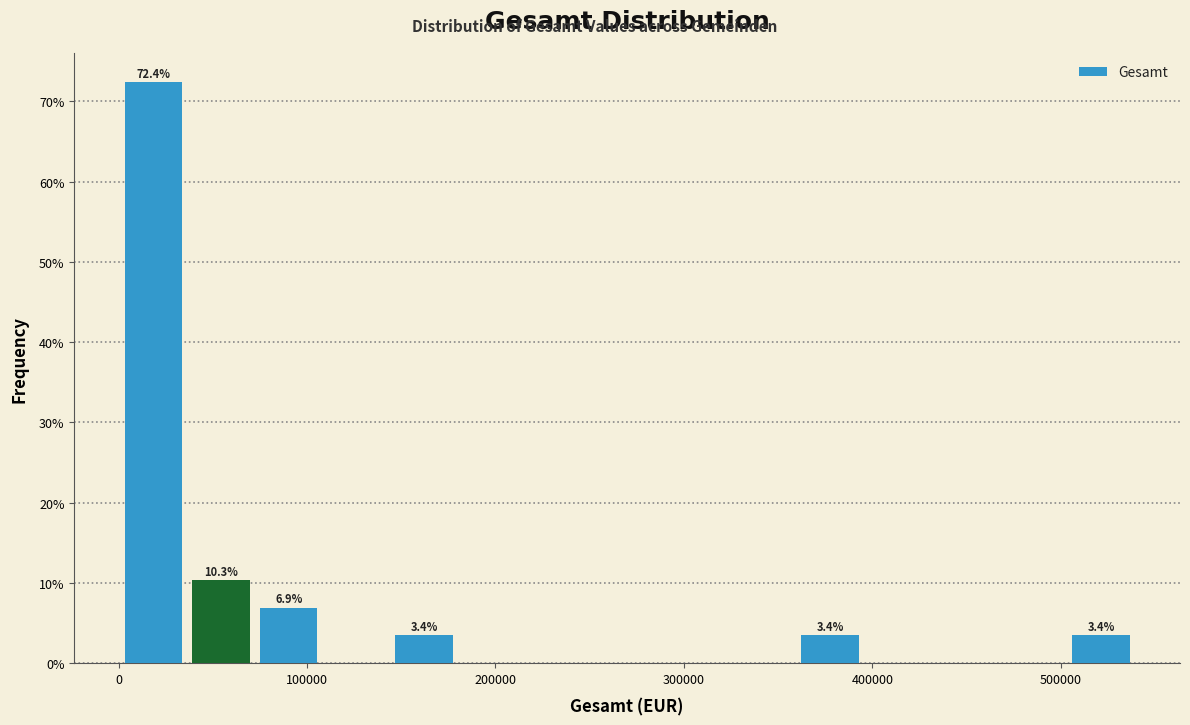

Read against the x-axis, roughly where is the centre of the tallest bar?

20000